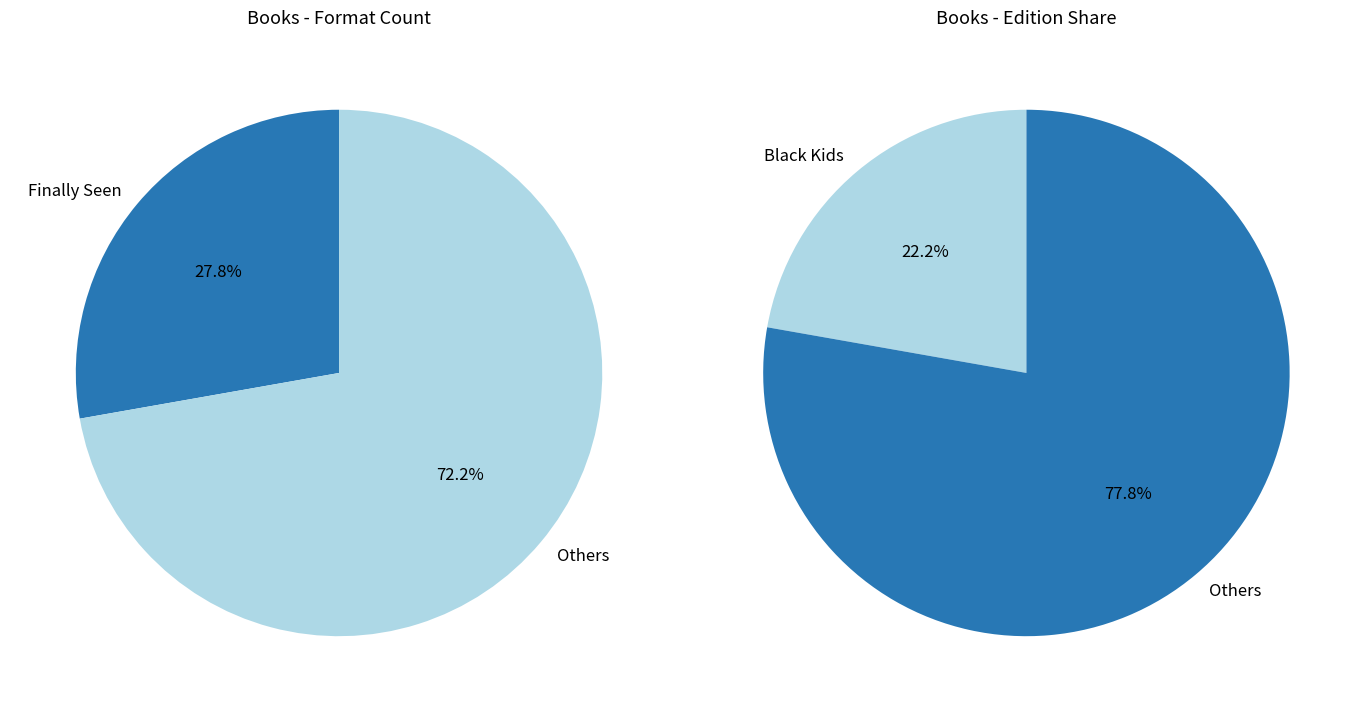

What percentage is the Finally Seen slice, to the nearest percent?

28%